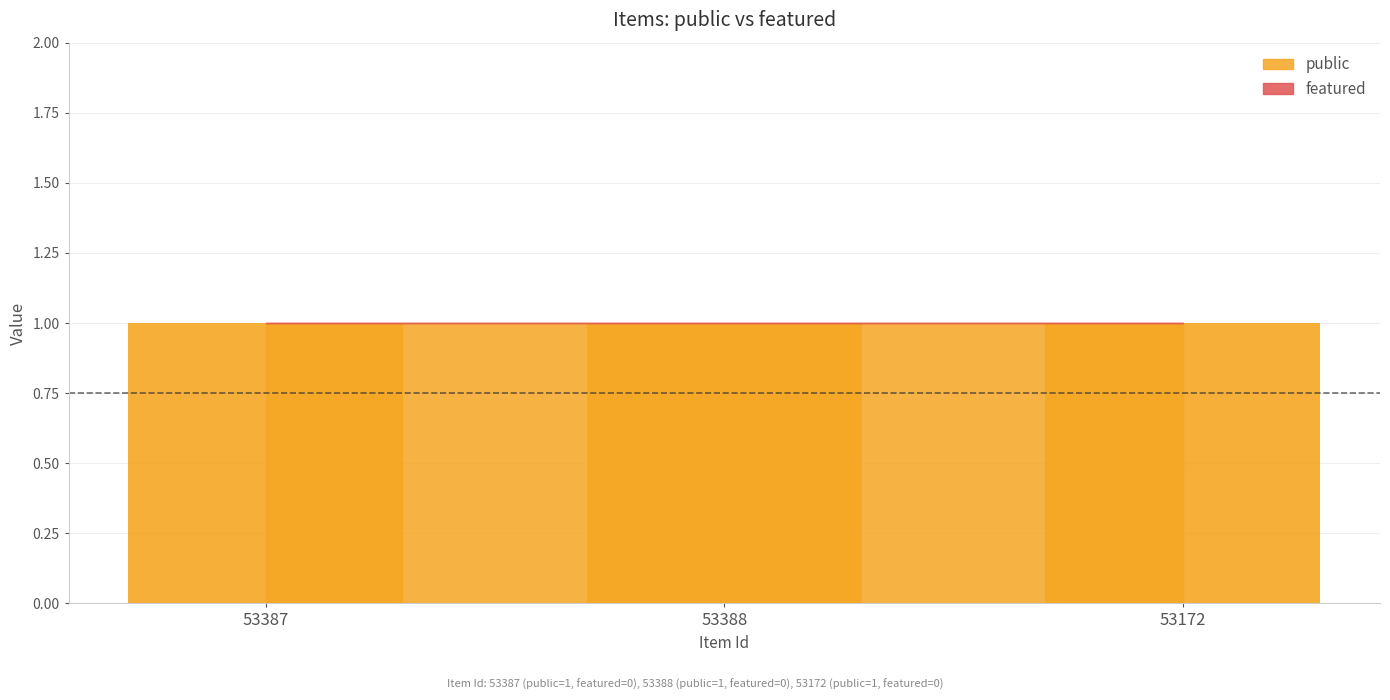

What position from the right is 53388?

2